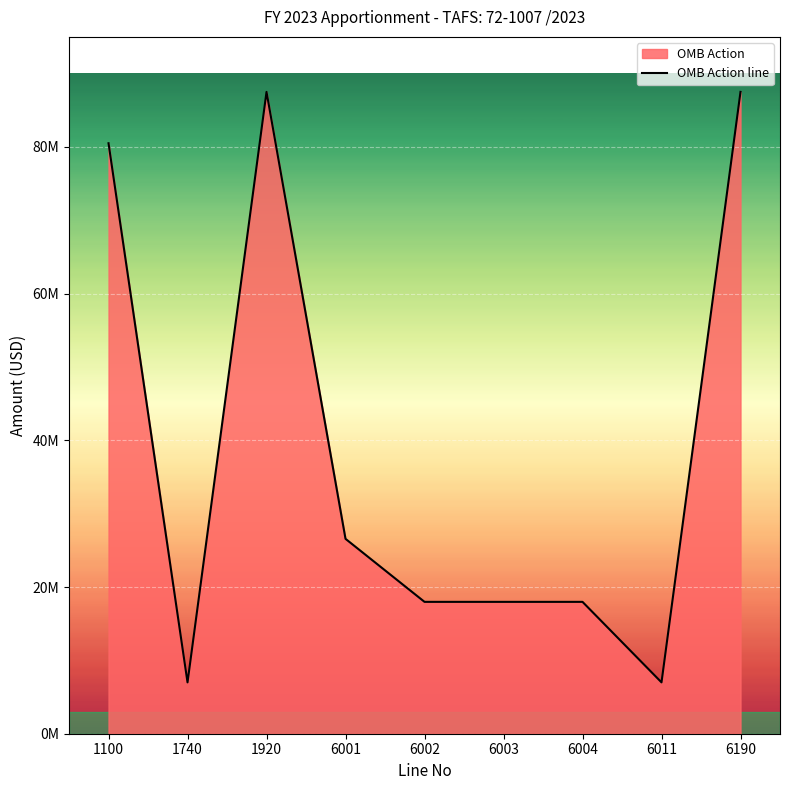

How many distinct data groups are displayed?

1